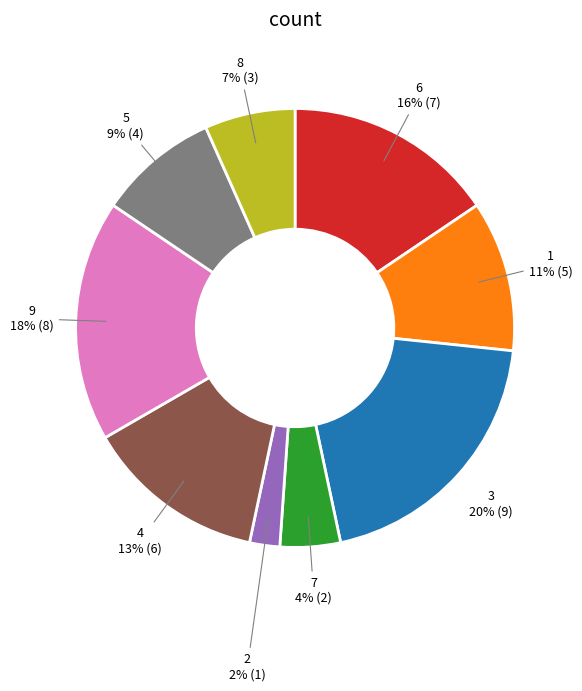

Which has a higher value, 3 or 7?

3